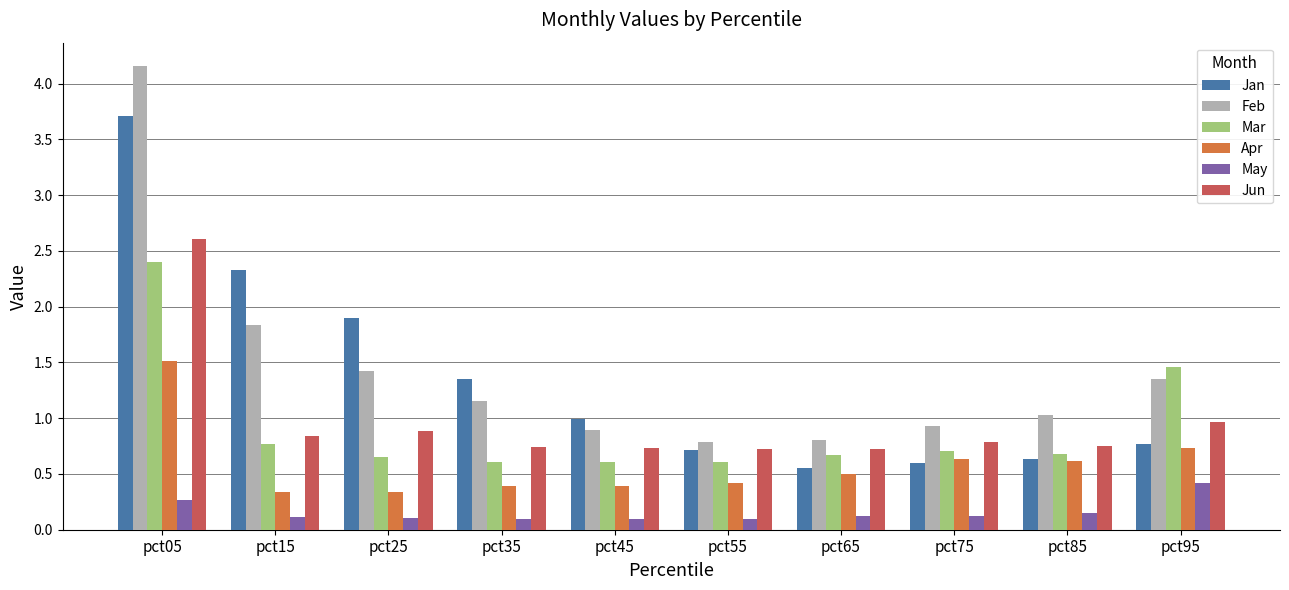

At how many categories does at least one series exceed 3?

1